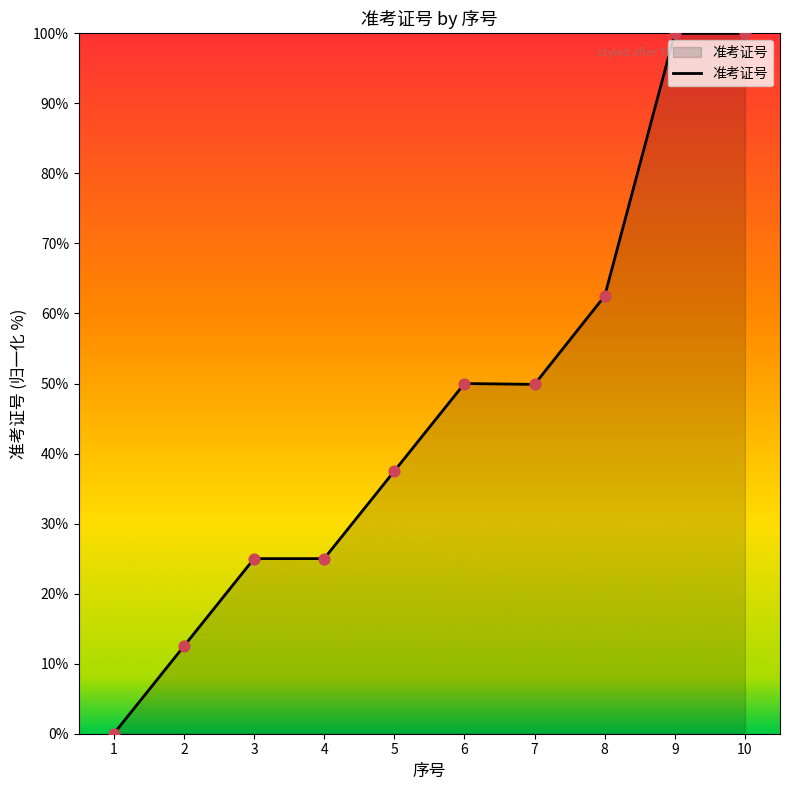

What is the ratio of the value at 7 to the value at 6?

1.0